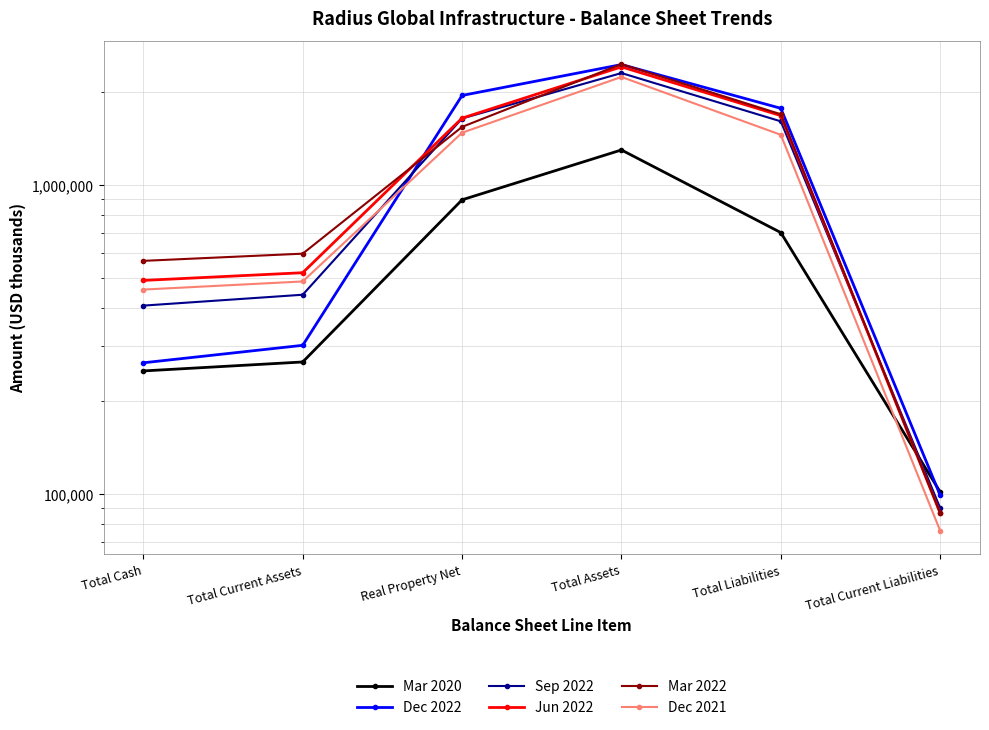

List the series in order of their peak value, lowest first.

Mar 2020, Dec 2021, Sep 2022, Jun 2022, Dec 2022, Mar 2022